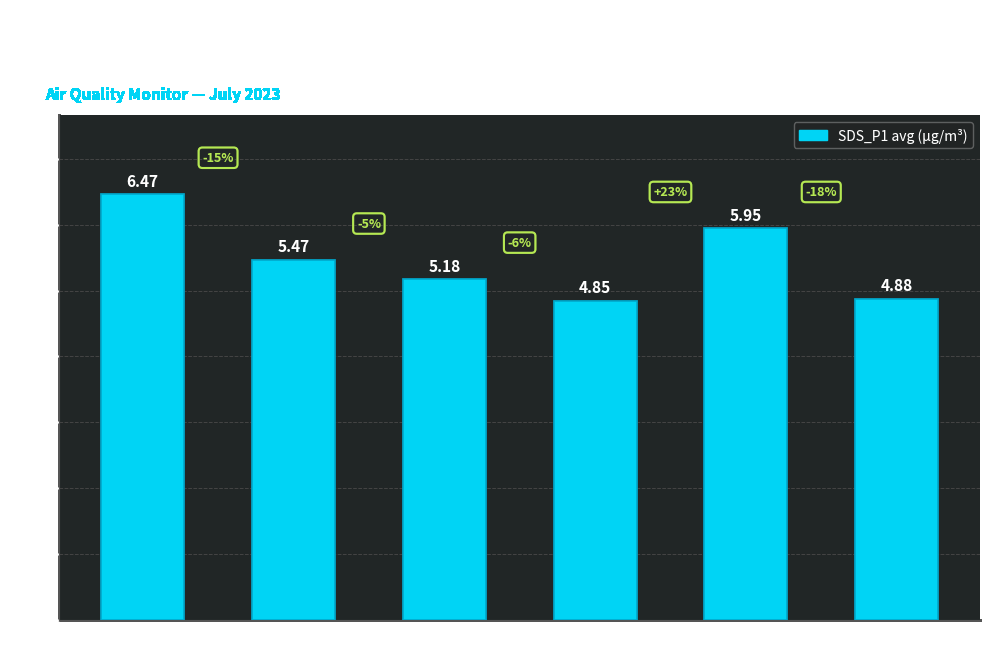

Rank the categories by value from lowest to highest.

Signal
-61, Signal
-59, Signal
-62, Signal
-63, Signal
-60, Signal
-64